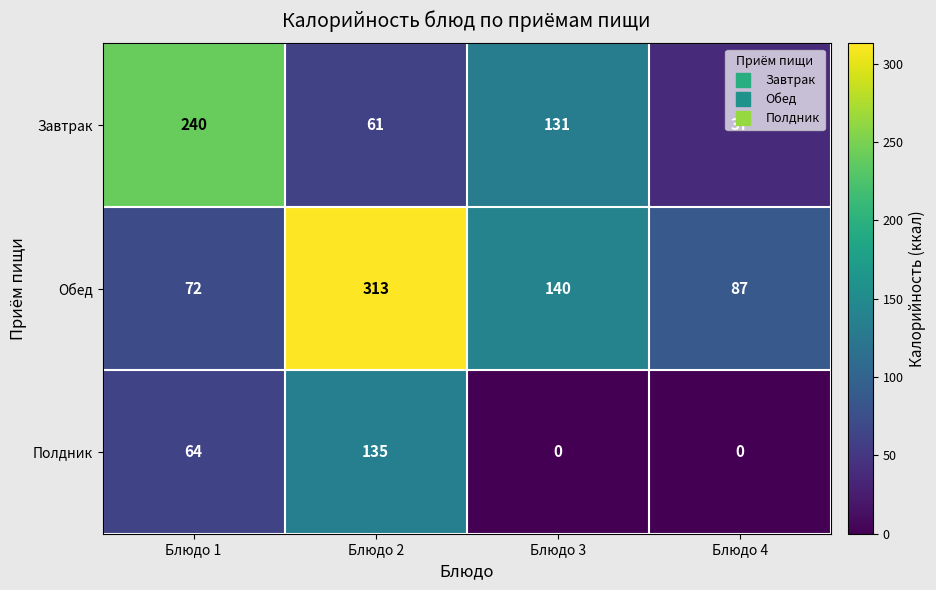

The Обед series shows 72 at Блюдо 1. True or false?

True